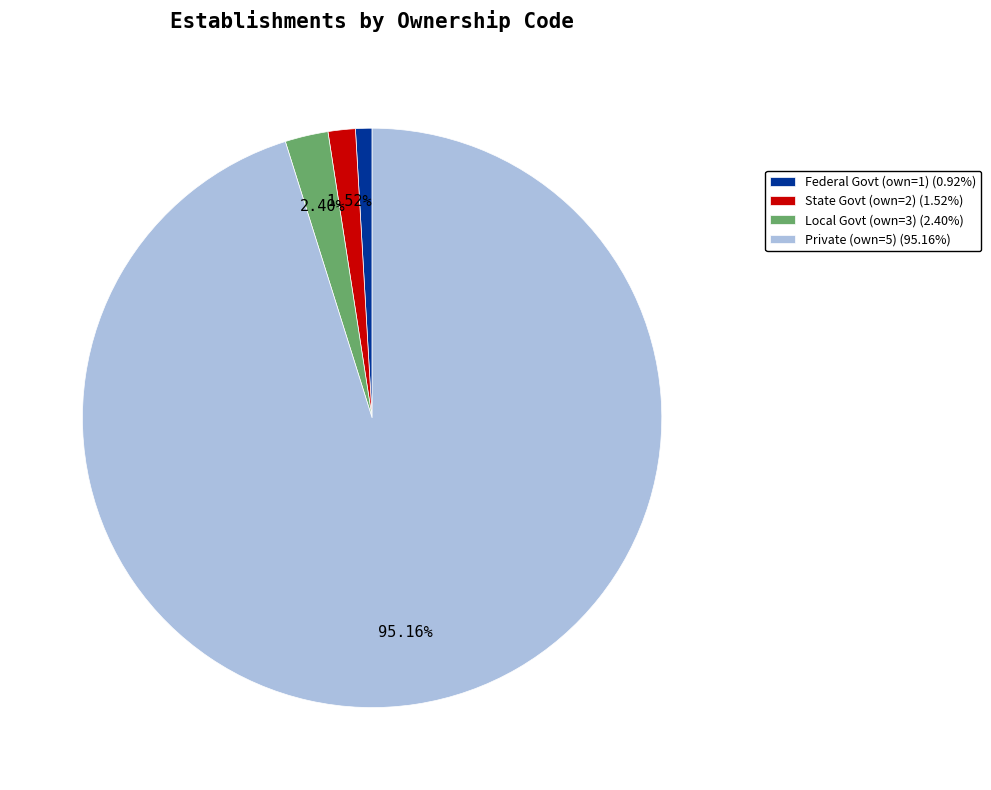

Between Local Govt (own=3) (2.40%) and Private (own=5) (95.16%), which is larger?

Private (own=5) (95.16%)